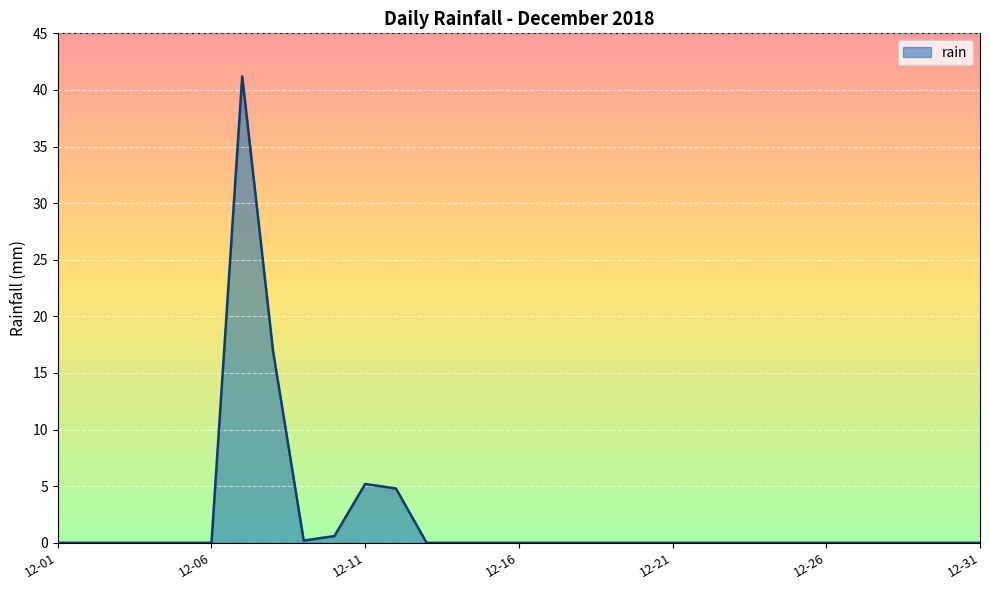

What is the sum of all values?

69.0